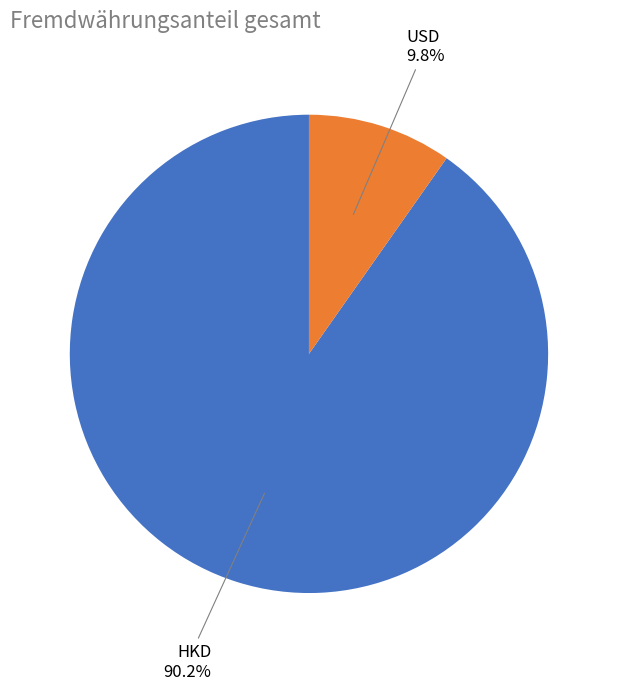

To the nearest percent, what is the difference between the largest and smallest slice percentages?

80%